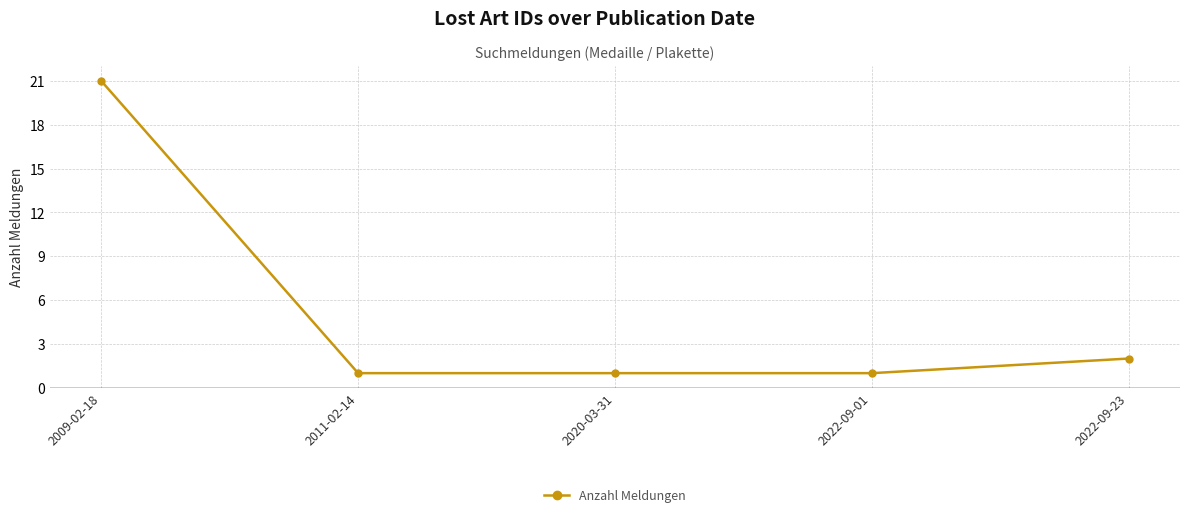

True or false: there are more than 2 points higher than both neighbors.

False